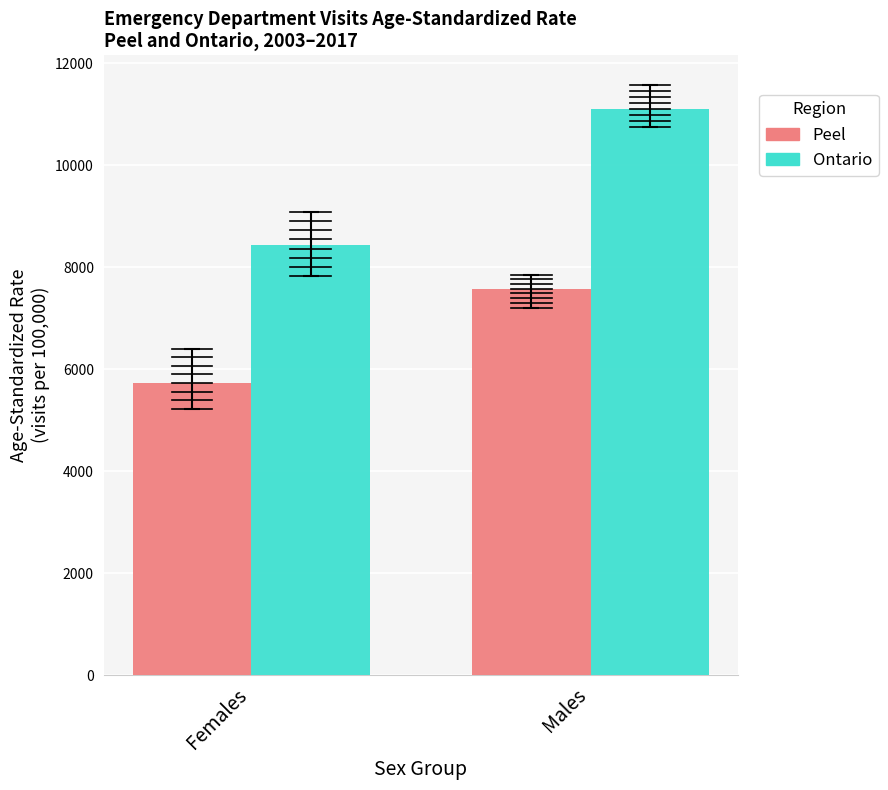

What is the spread (max minus min) of values at Females?

2708.0